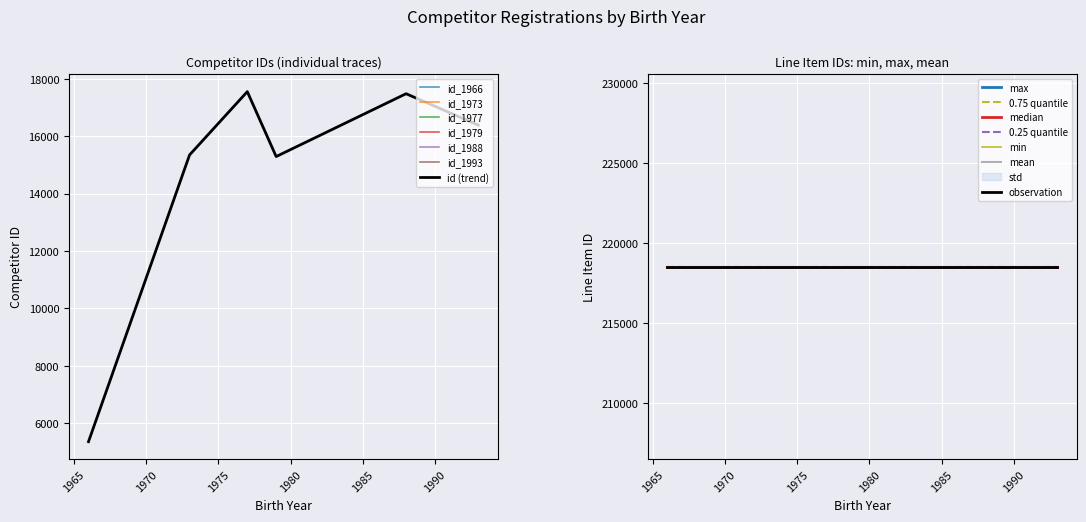

How many lines are shown in the chart?

1